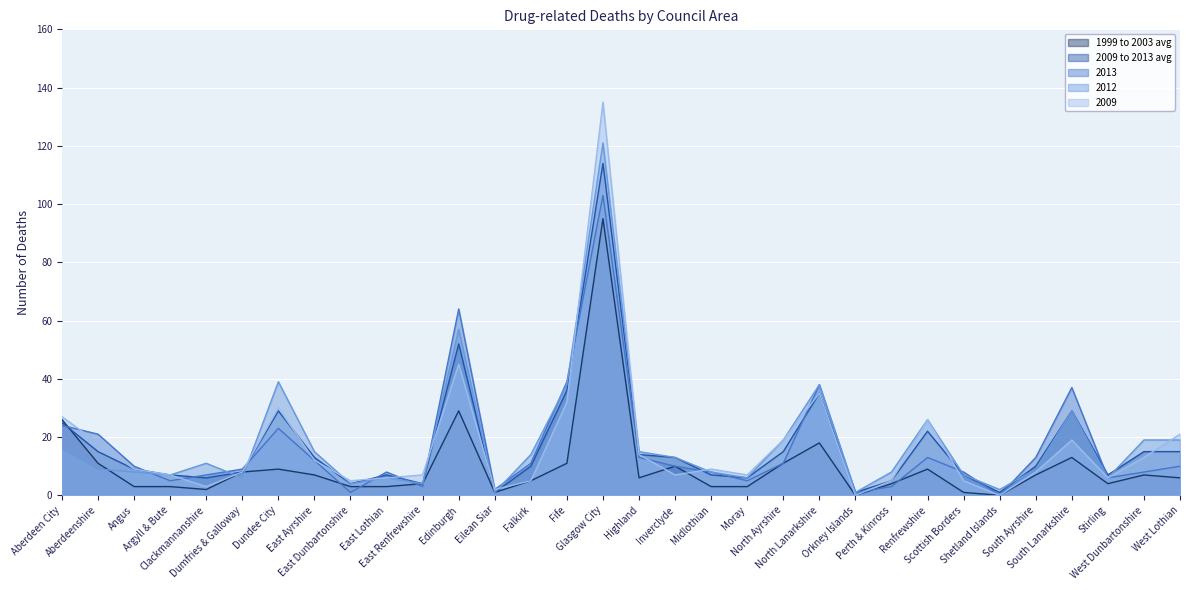

After their last crossing, which series has the higher values: 2009 to 2013 avg or 1999 to 2003 avg?

2009 to 2013 avg